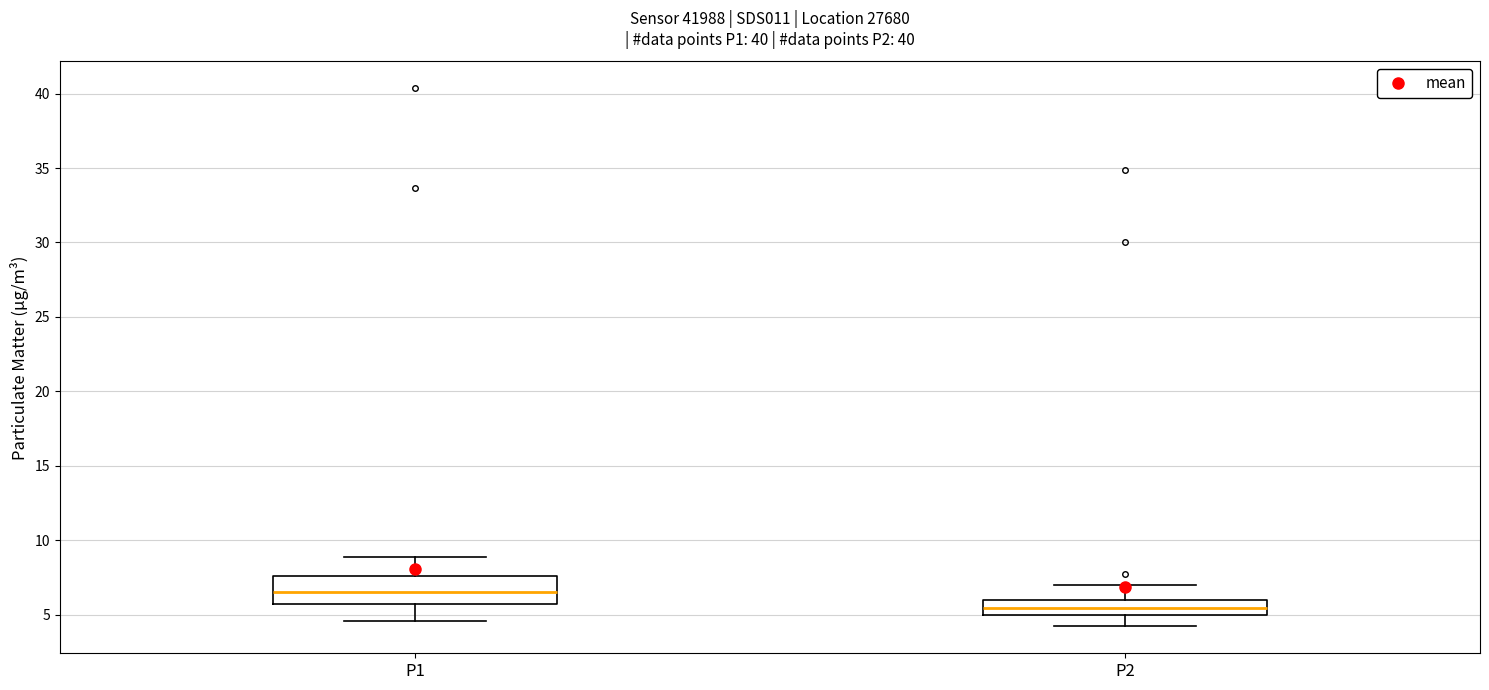

Reading left to right, read every box against the y-axis: the position of its median line, the range the box covers, and the ends of its whiskers. The values are not printed on the chart, so give them approximately, as read against the axis.

P1: median 6.5, box 5.5 to 7.5, whiskers 4.5 to 9.0
P2: median 5.5, box 5.0 to 6.0, whiskers 4.0 to 7.0